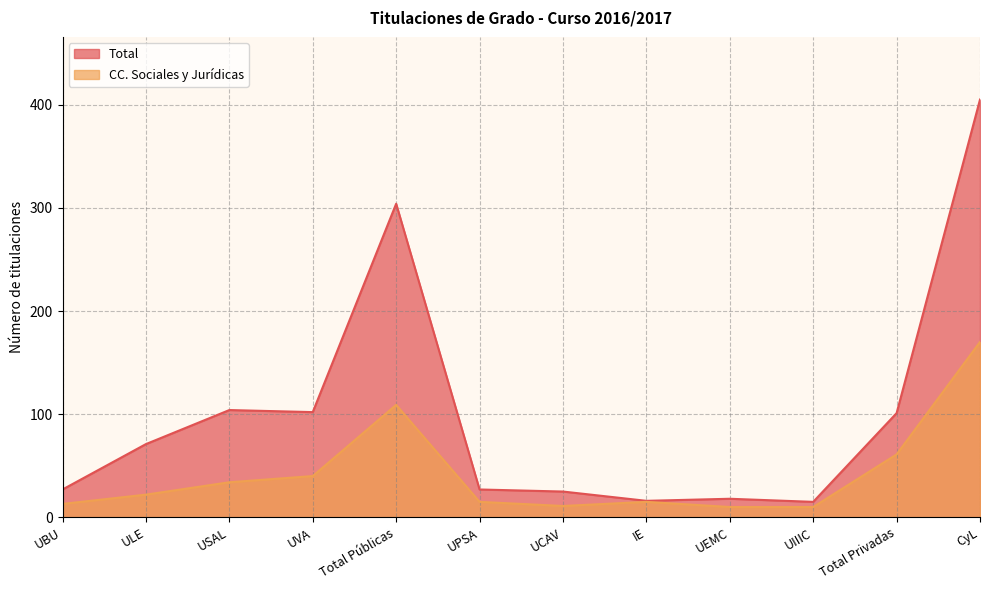

What are all the series names shown in the legend?

Total, CC. Sociales y Jurídicas